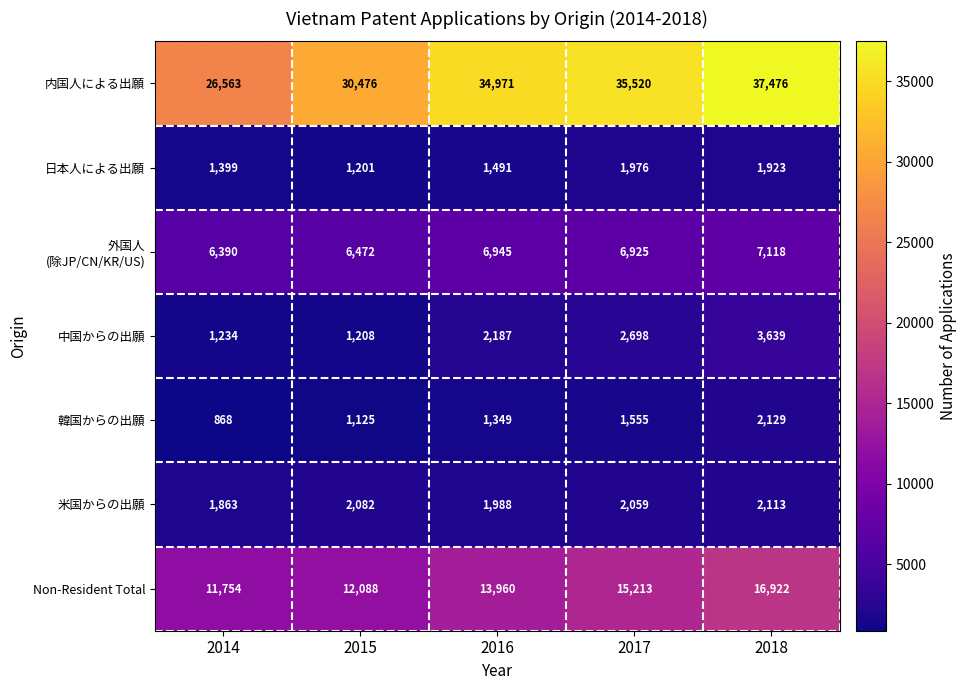

Is the value of 米国からの出願 at 2014 greater than the value of Non-Resident Total at 2017?

No